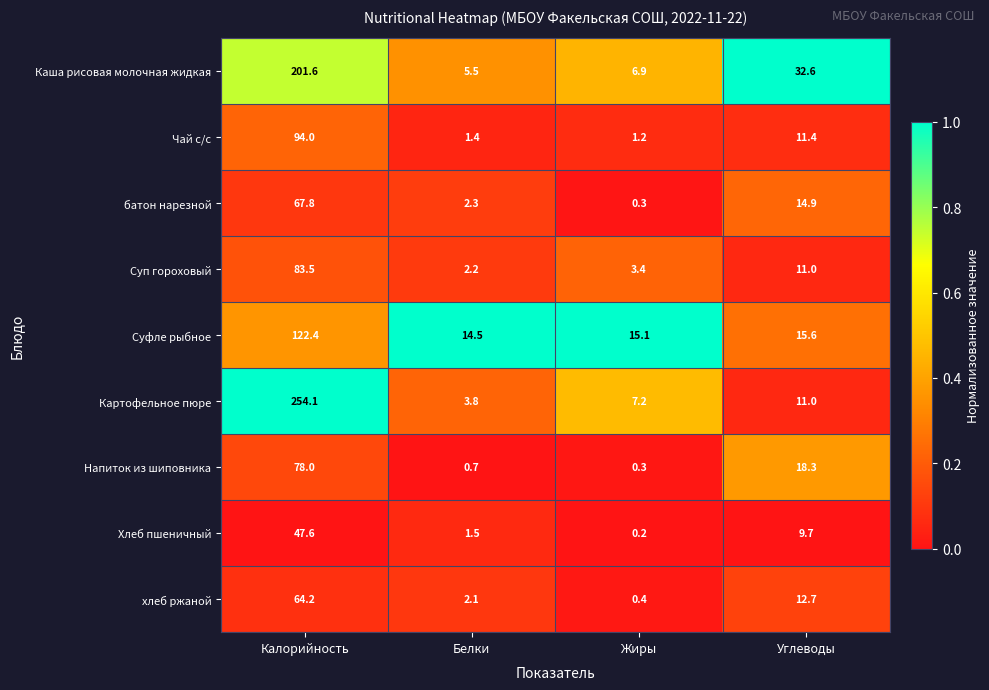

Is it true that Хлеб пшеничный equals 0.2 at Жиры?

True